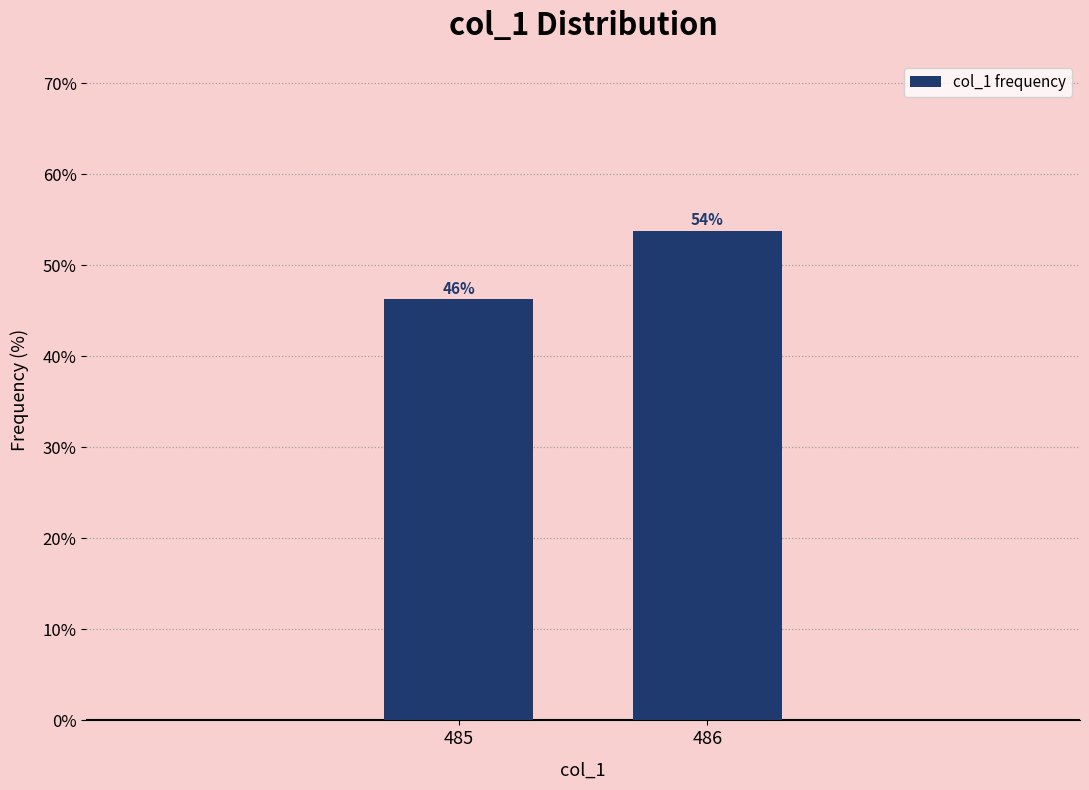

Between 485 and 486, which is larger?

486